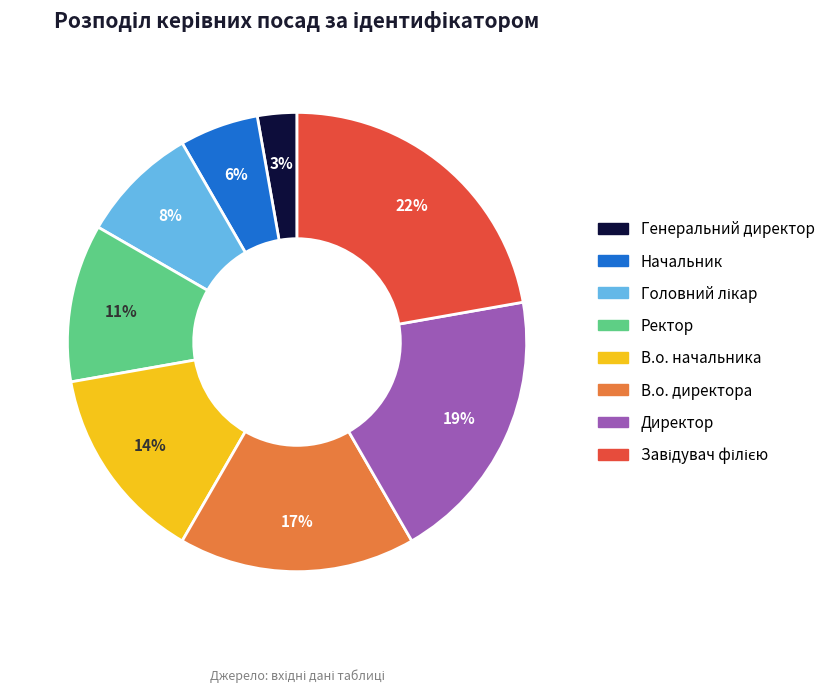

What percentage is the Начальник slice, to the nearest percent?

6%